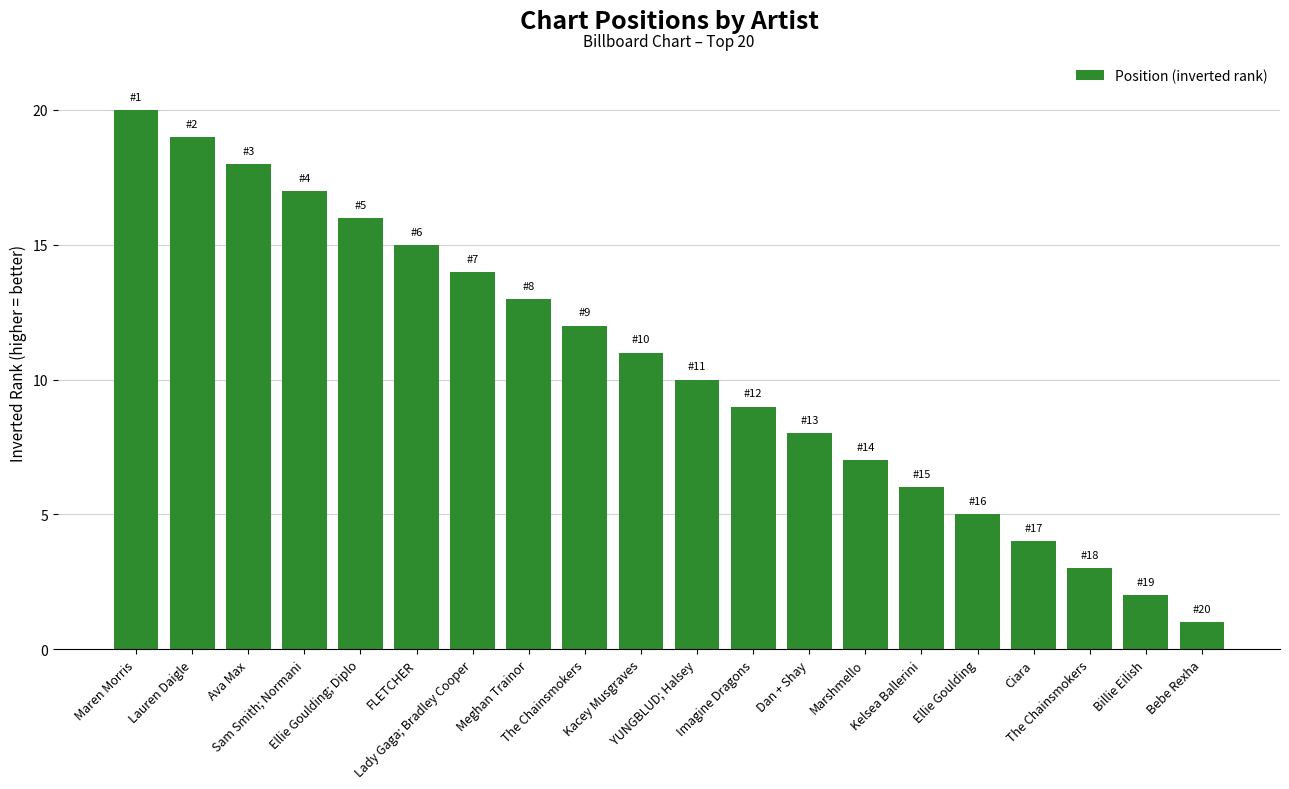

Reading left to right, extract all data points from this chart.

20	19	18	17	16	15	14	13	12	11	10	9	8	7	6	5	4	3	2	1